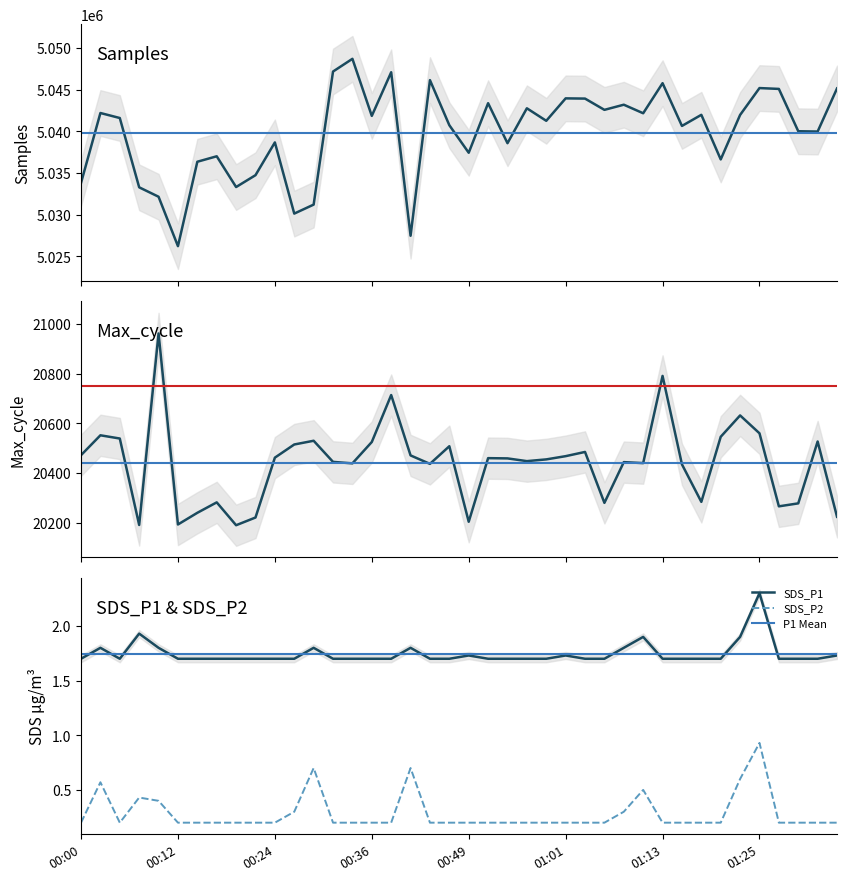

True or false: SDS_P2 and SDS_P1 intersect in this chart.

False